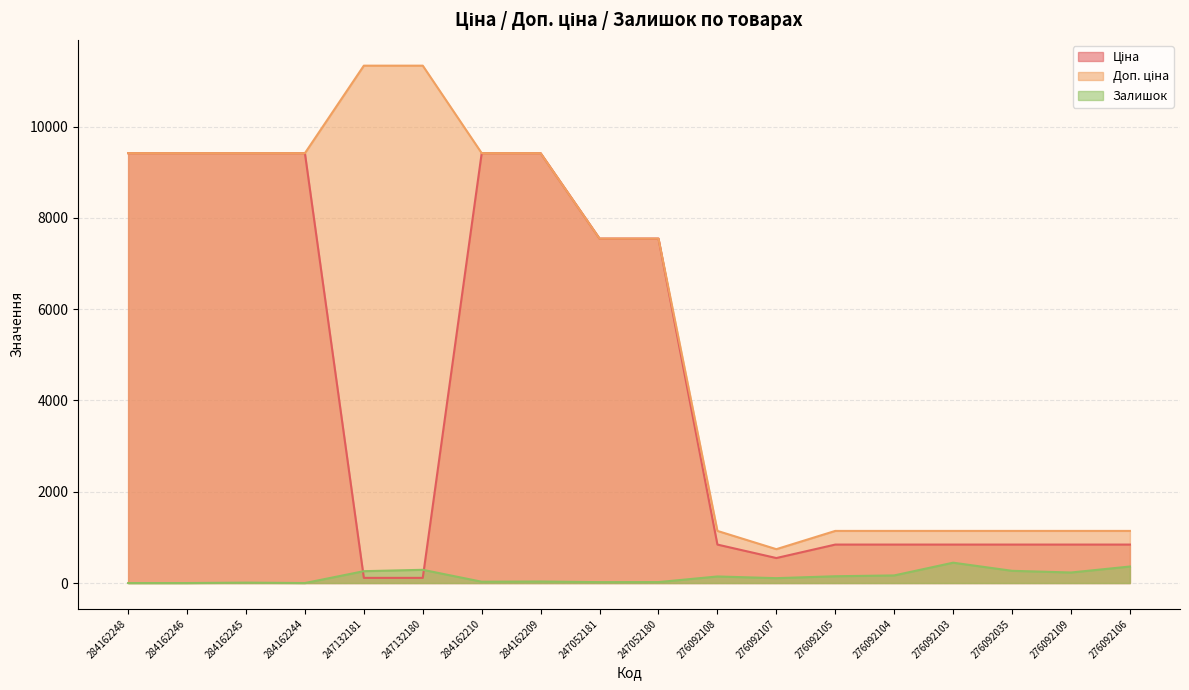

How many lines are shown in the chart?

3